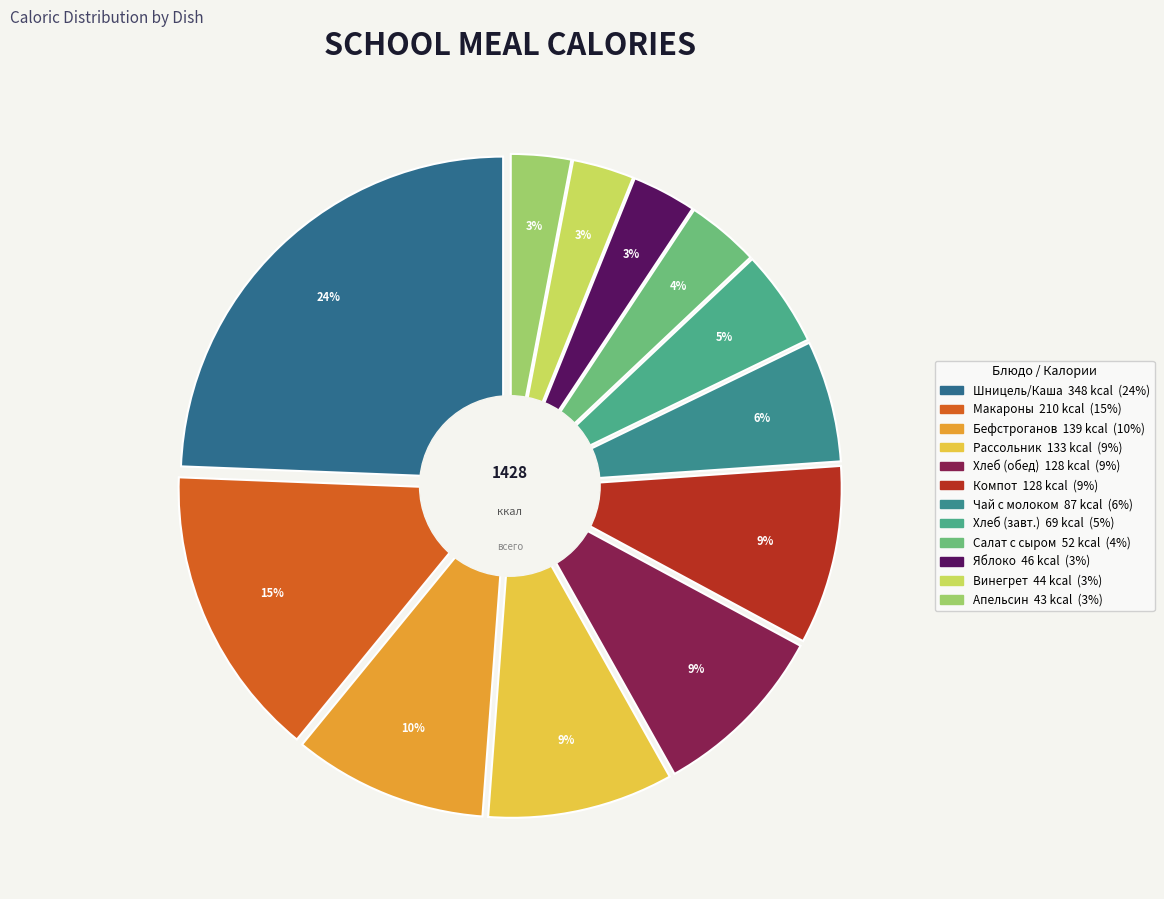

What percentage is the Салат Винегрет овощной slice, to the nearest percent?

3%